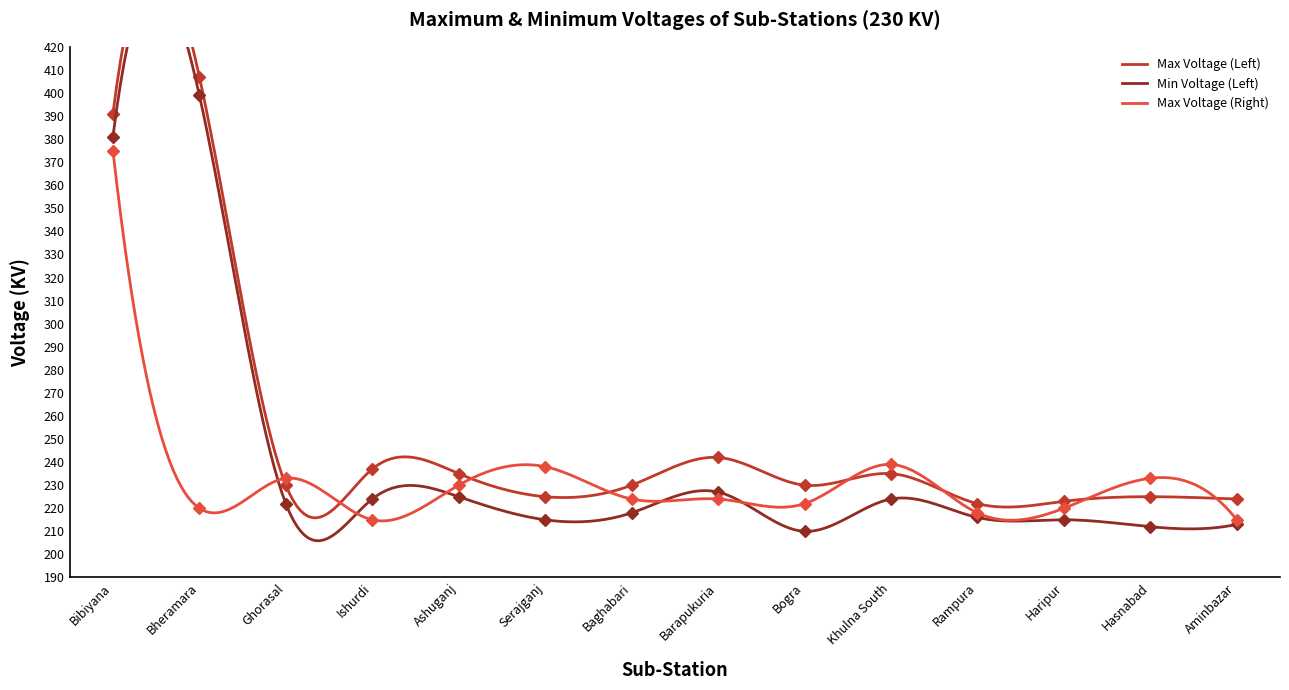

Is this an area chart (filled region under the line)?

No